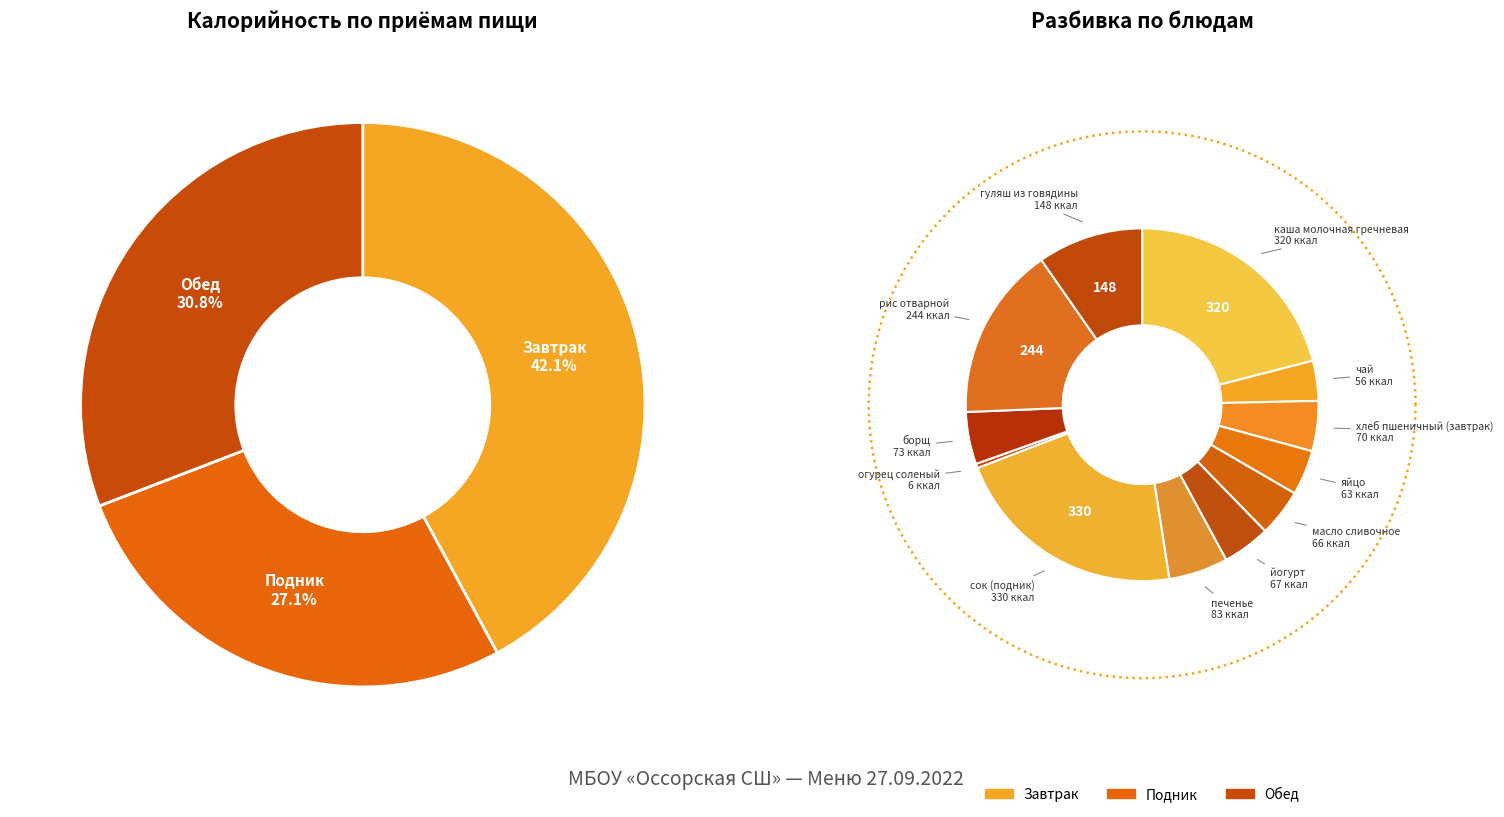

To the nearest percent, what is the difference between the largest and smallest slice percentages?

21%